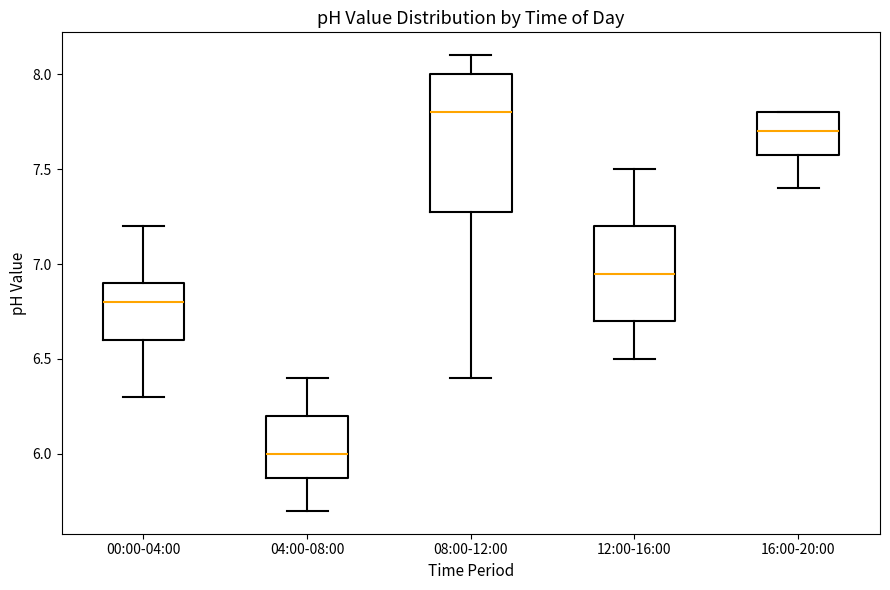

Where does the upper whisker of the box for 04:00-08:00 end on the y-axis? The values are not printed on the chart, so give them approximately, as read against the axis.

6.40